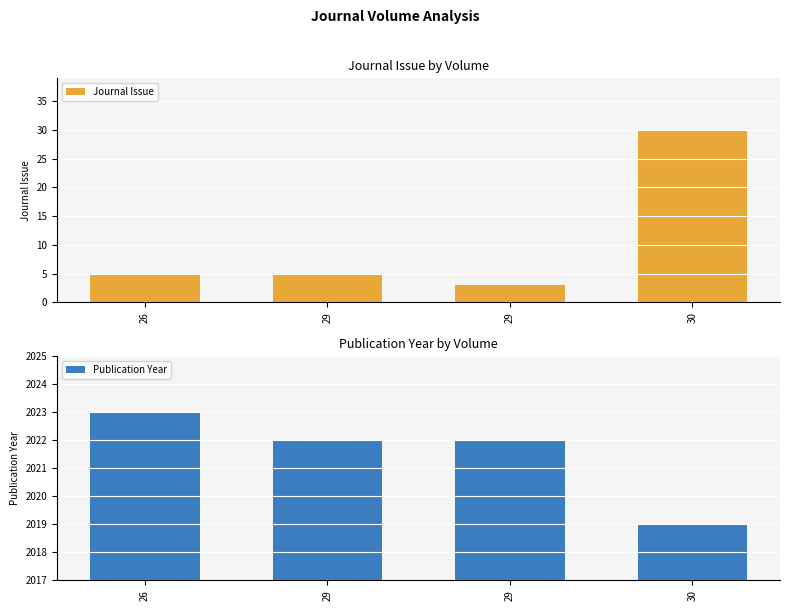

How many data points in Journal Issue are less than 5?

1